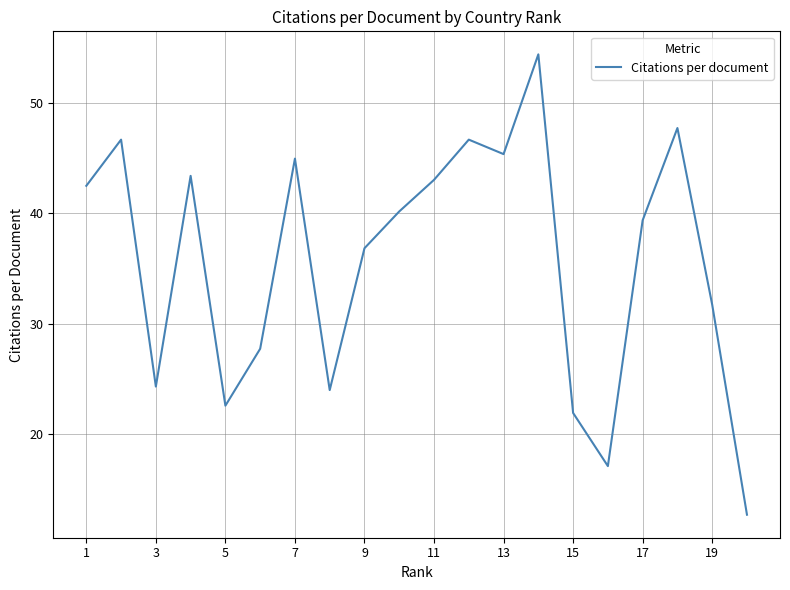

What is the minimum value shown in the chart?

12.7